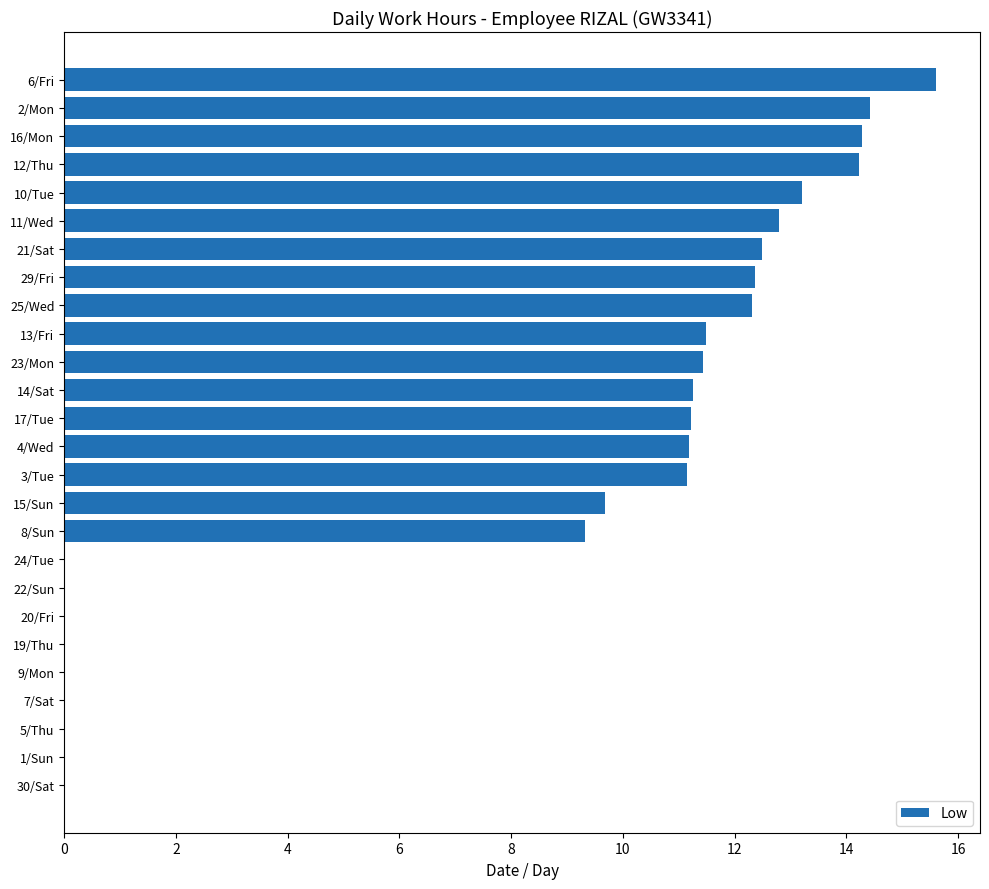

What is the maximum value shown in the chart?

15.6